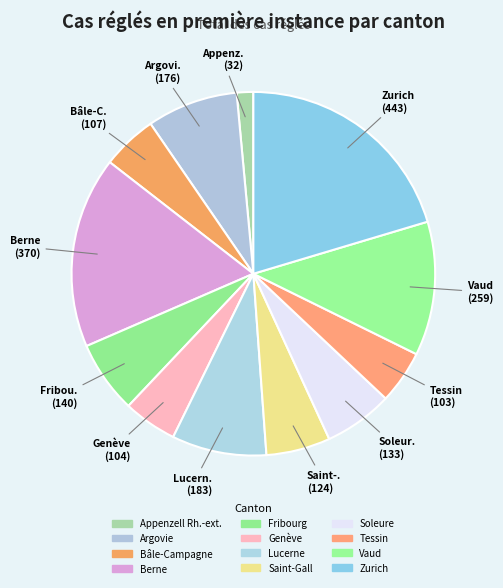

Which has a higher value, Argovie or Bâle-Campagne?

Argovie